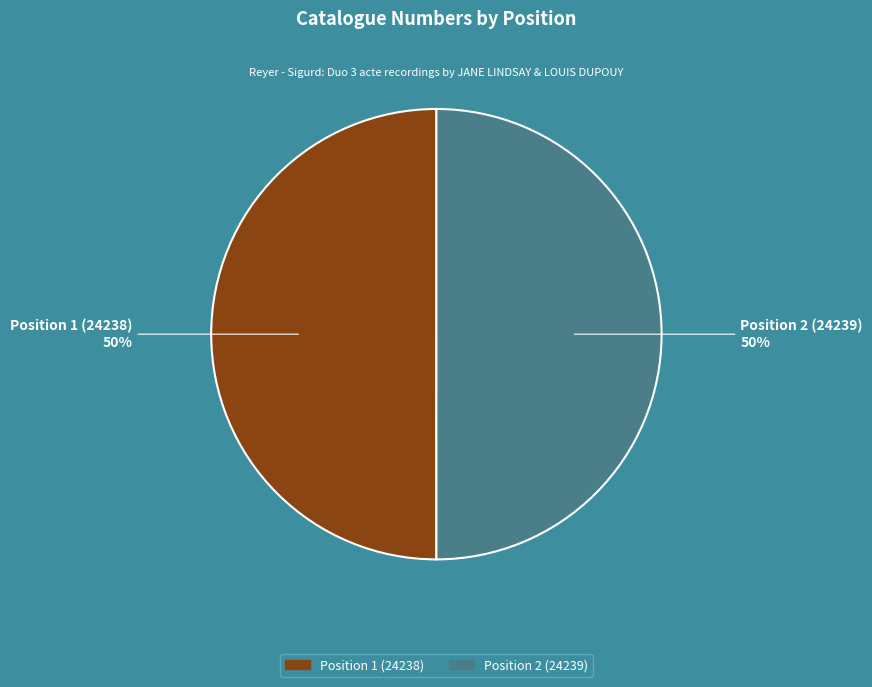

Is it true that Position 1 (24238) is 57% of the pie?

False